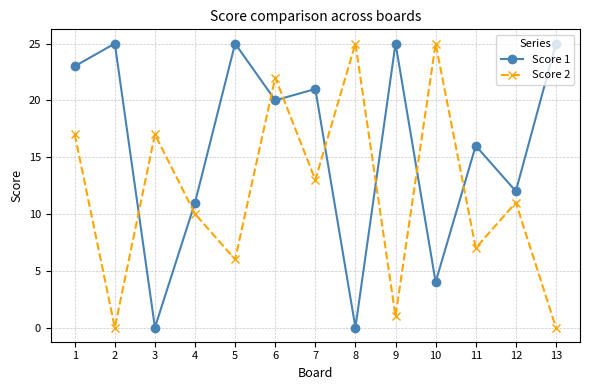

List the series in order of their overall mean, lowest first.

Score 2, Score 1